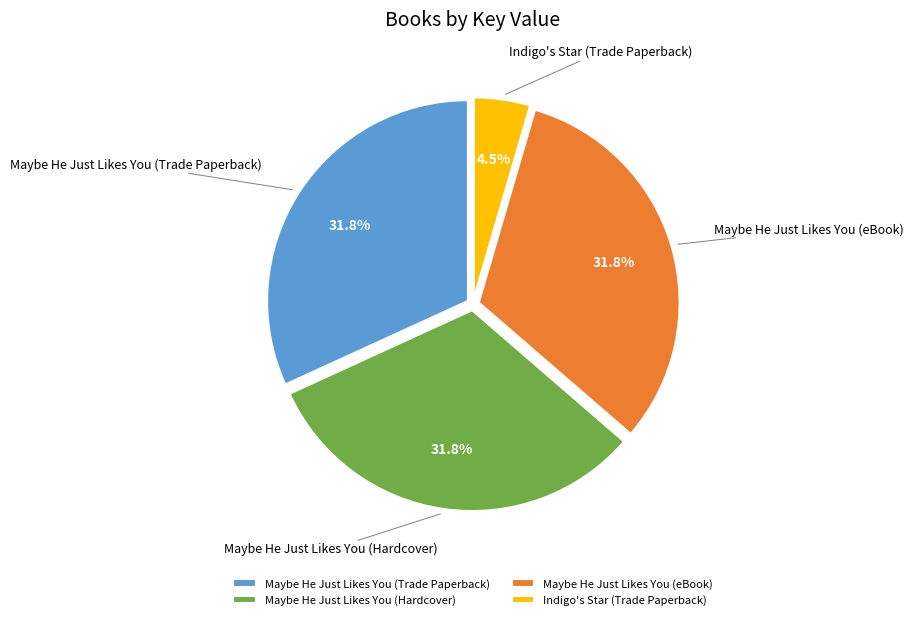

Do Maybe He Just Likes You (Trade Paperback) and Maybe He Just Likes You (eBook) together represent more than half of the pie?

Yes